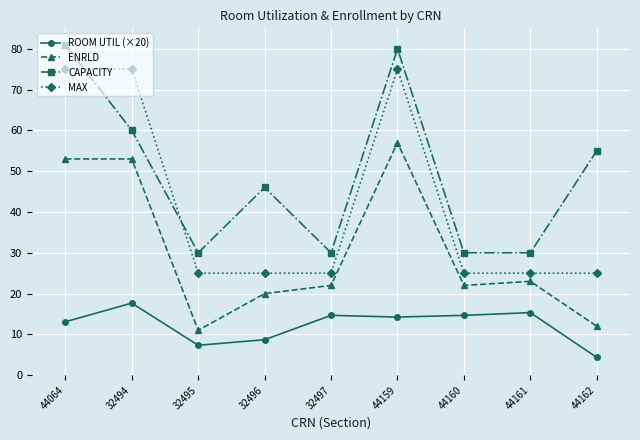

What is the difference between the ROOM UTIL (×20) values at 44162 and 44160?

10.3